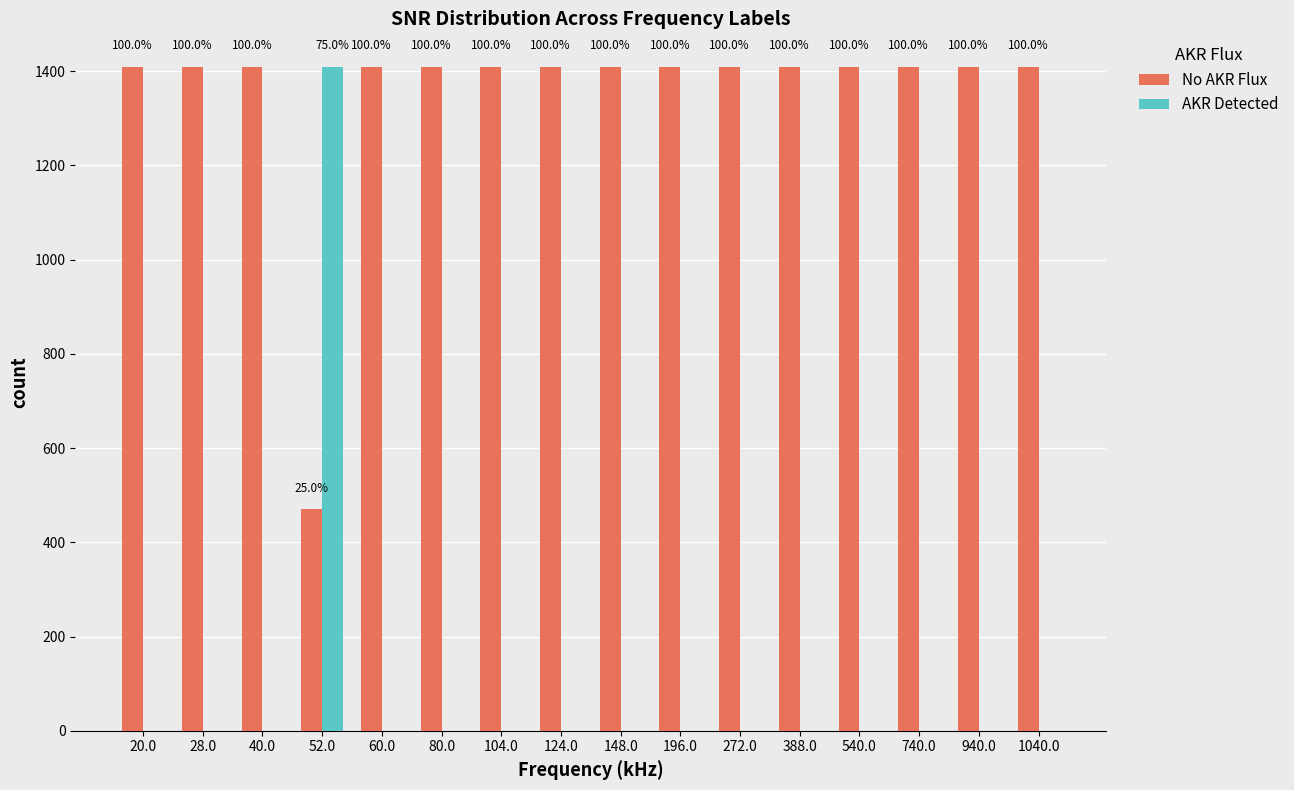

Which series has the widest spread of values?

AKR Detected